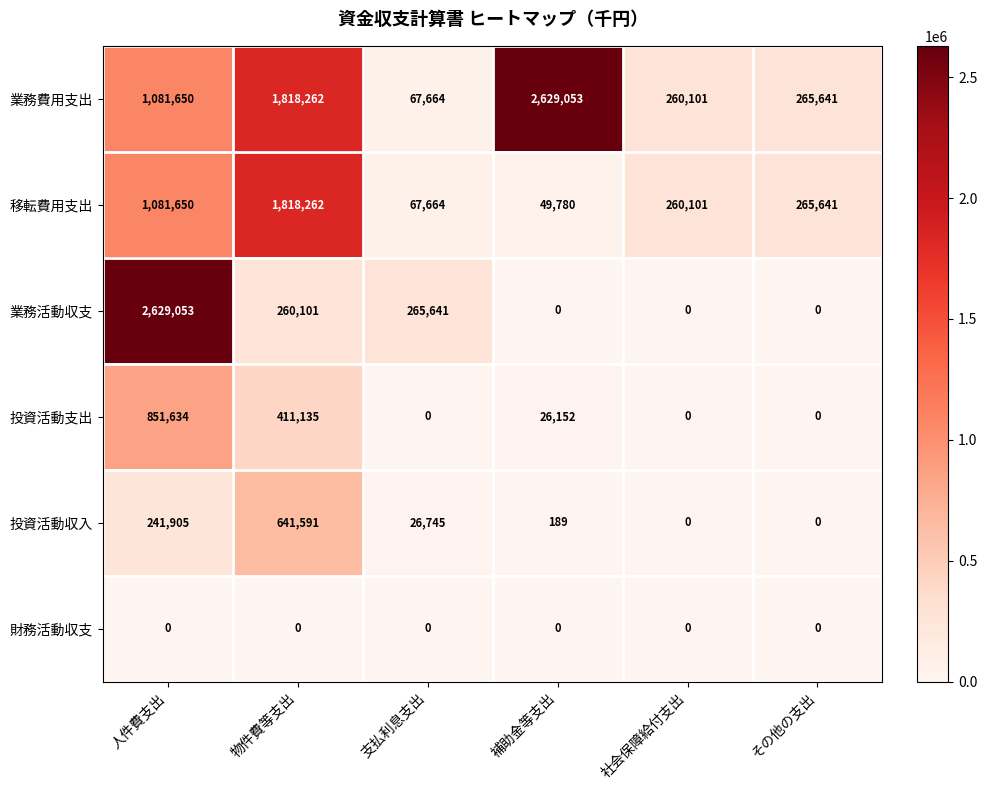

Which category has the highest value in the 投資活動収入 series?

物件費等支出